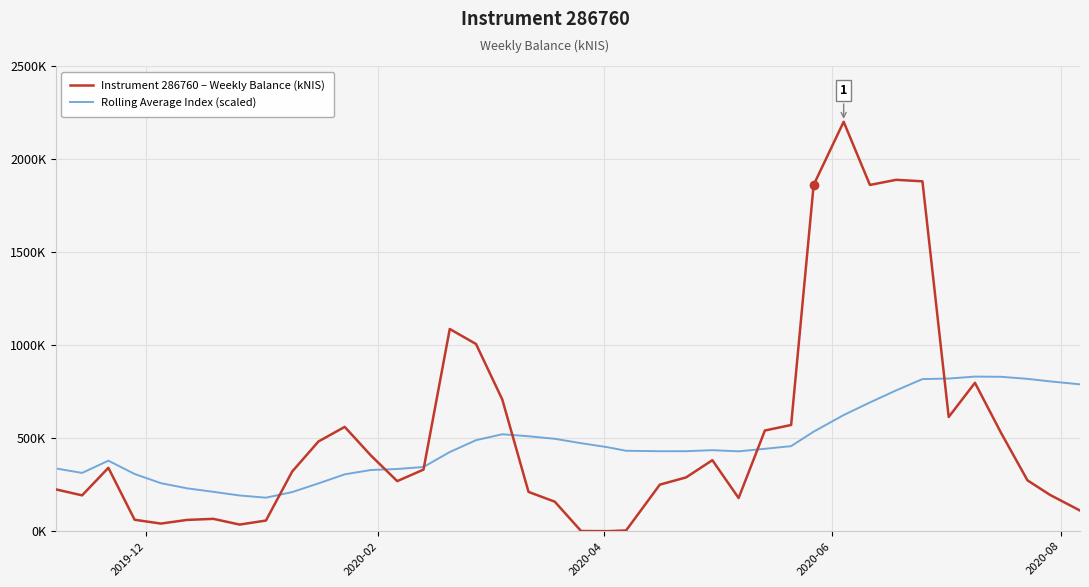

Does the chart have visible grid lines?

Yes